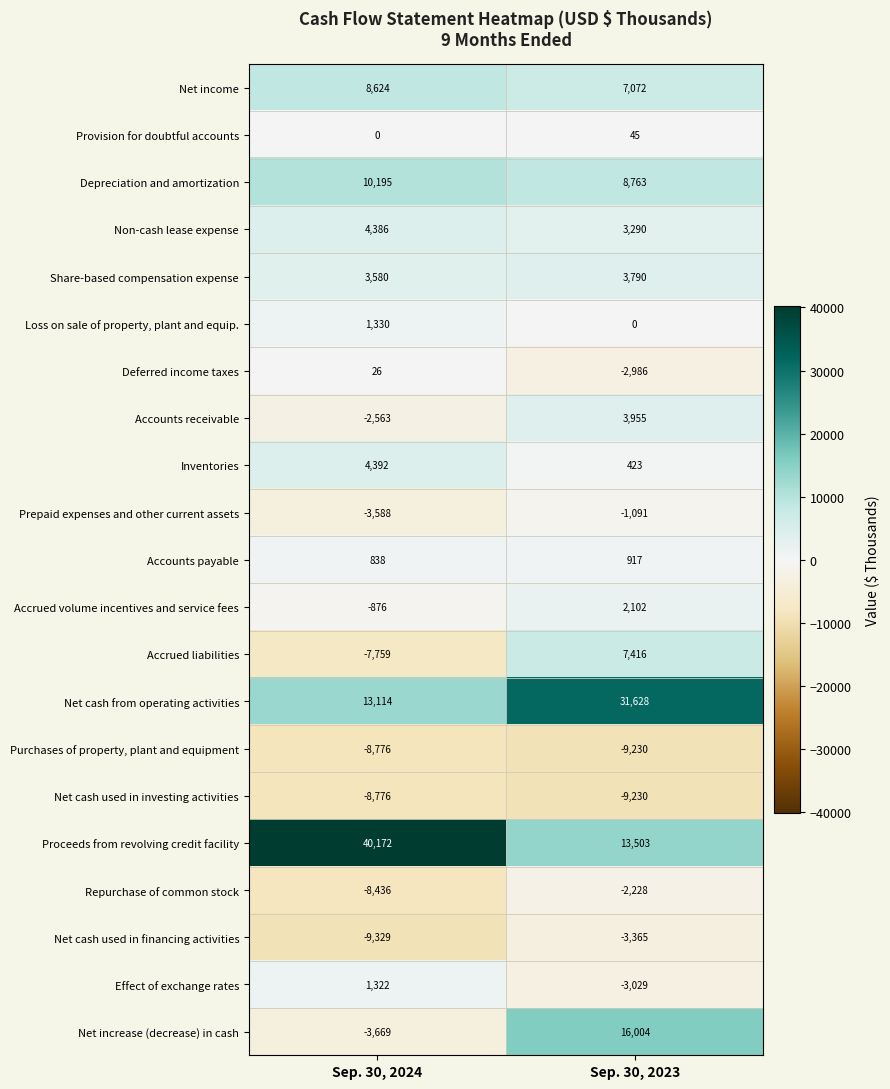

Which series changed the most between Sep. 30, 2024 and Sep. 30, 2023?

Proceeds from revolving credit facility